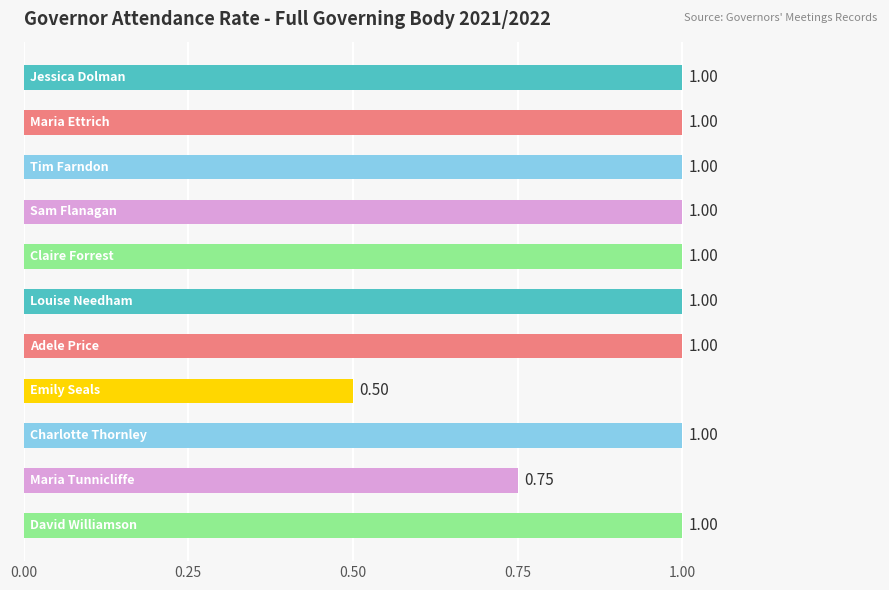

What is the difference between the maximum and minimum values?

0.5